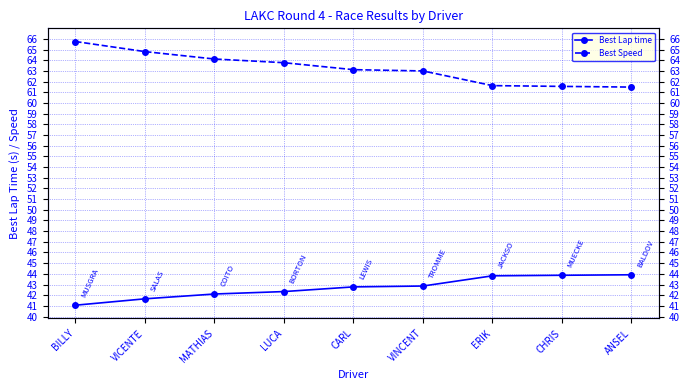

What is the sum of the Best Lap time values at BILLY and CARL?

83.8